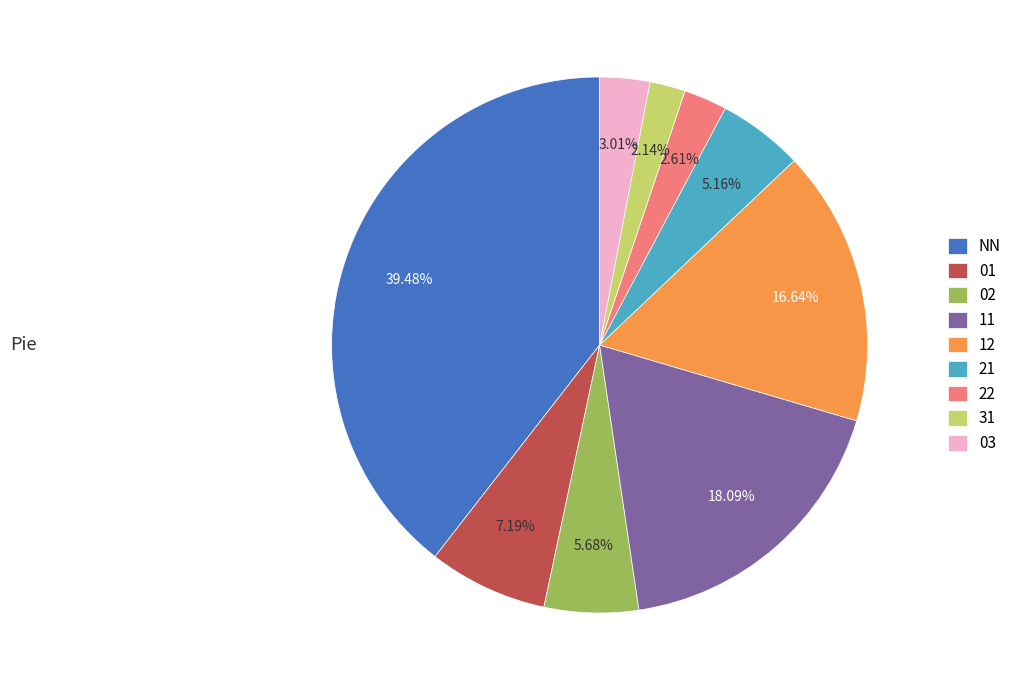

To the nearest percent, what percentage of the pie is 02?

6%